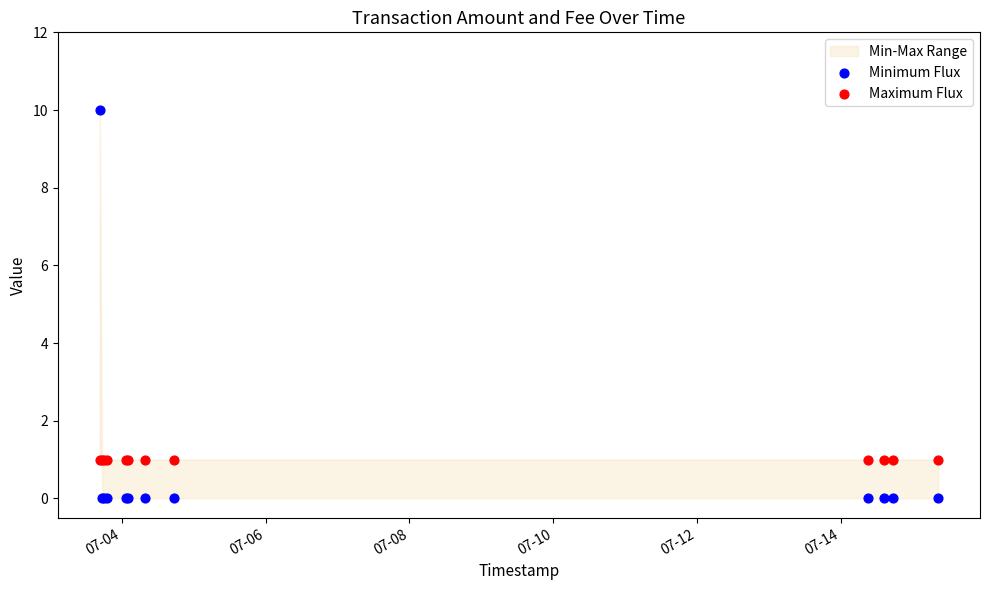

Which series reaches the maximum Y coordinate?

Minimum Flux